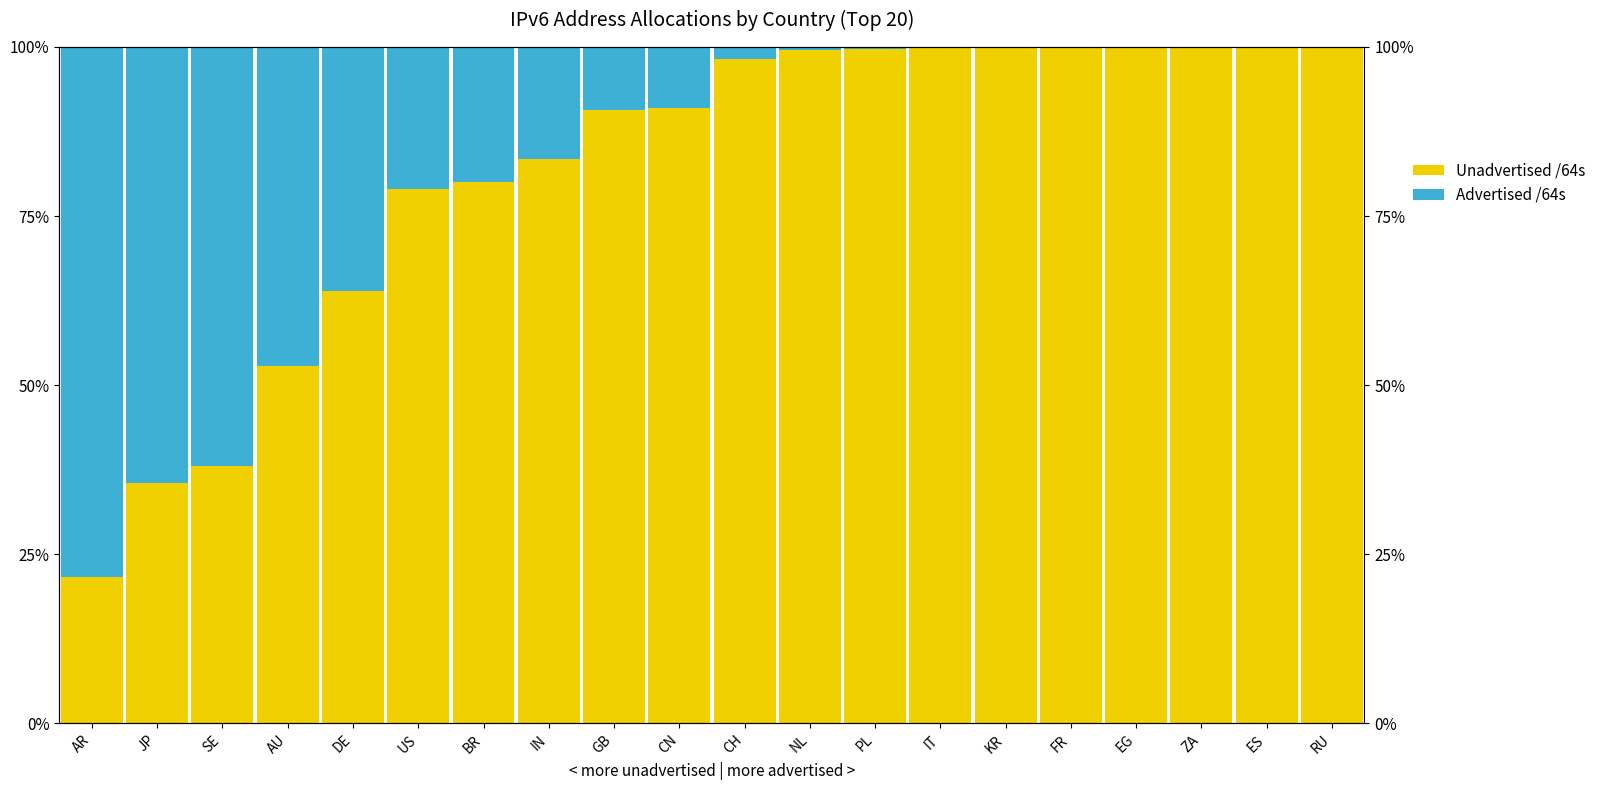

How many values in the Unadvertised /64s series are below 98?

10